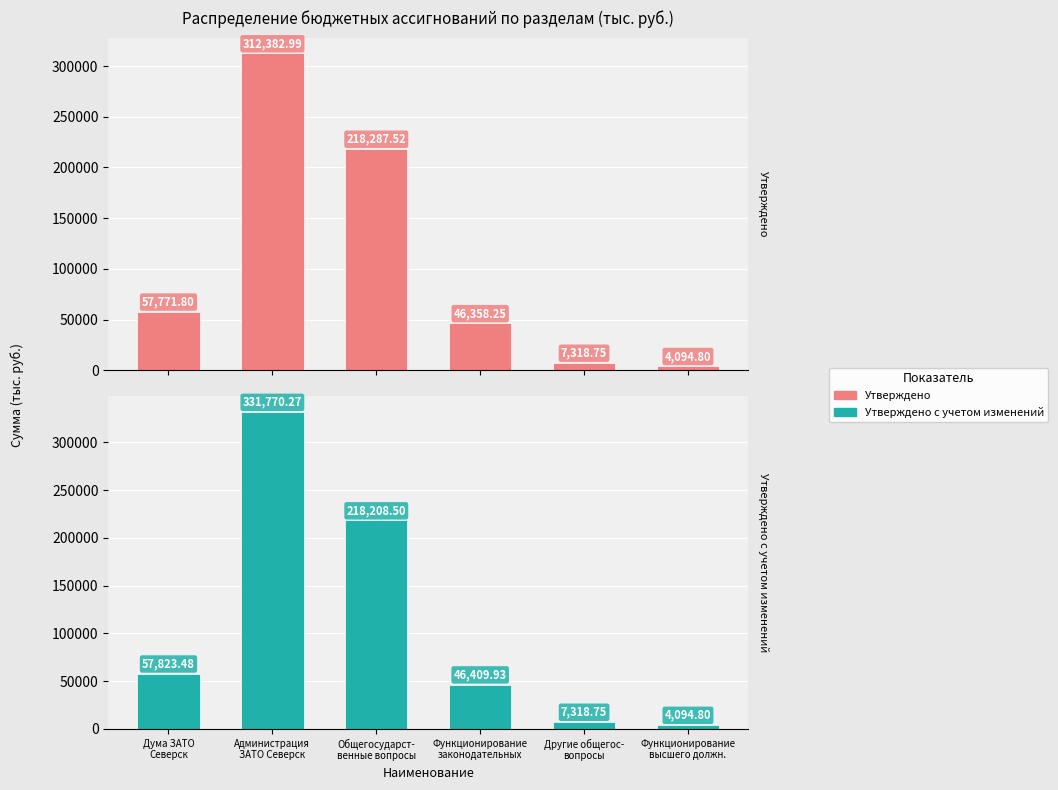

At how many categories does at least one series exceed 299256?

1